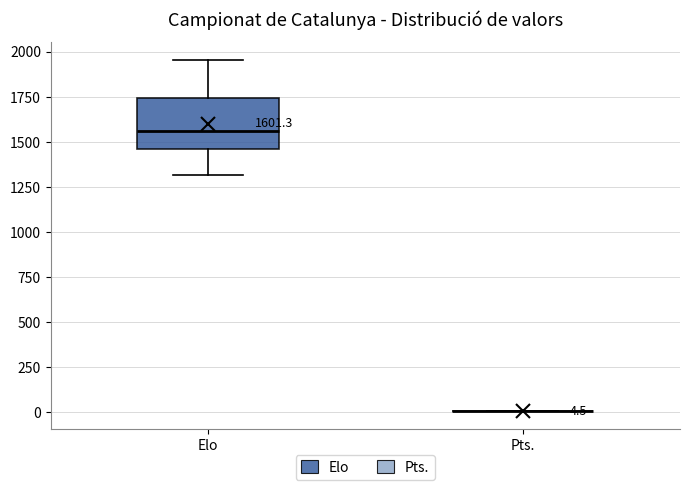

Comparing the boxes themselves (not the whiskers), which one is the tallest?

Elo